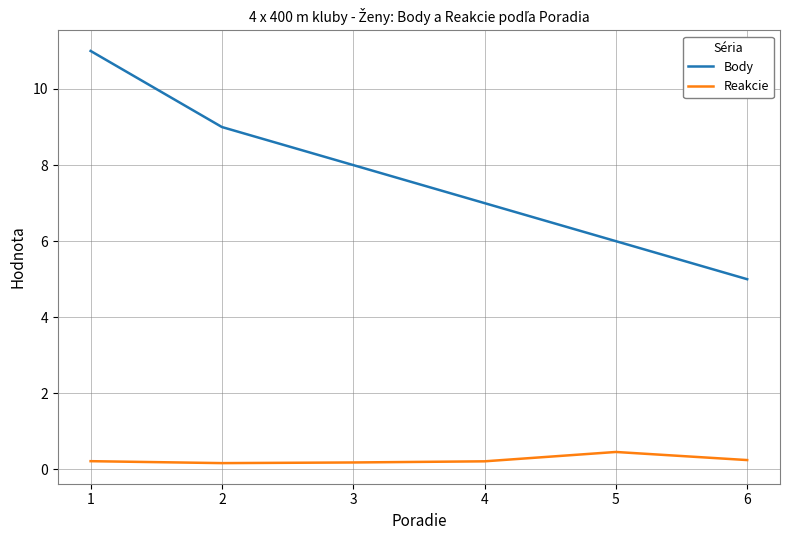

How many lines are shown in the chart?

2